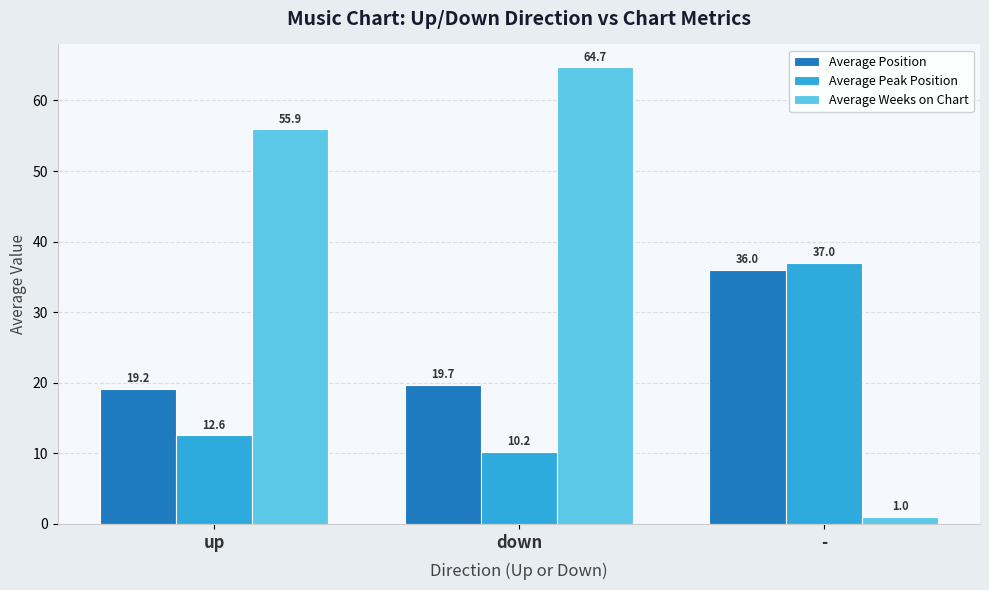

At which category is the sum across all series the highest?

down